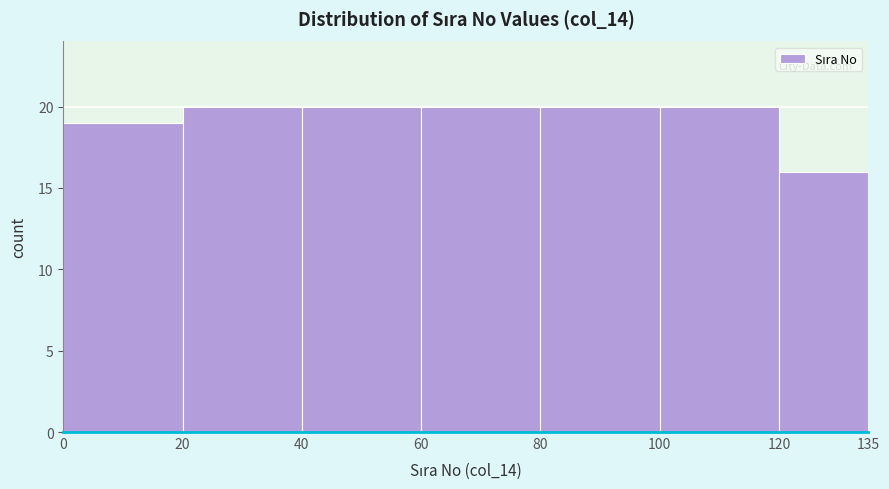

Reading left to right, list every bar in this chart as the range it spans on the x-axis followed by its height. The values are not printed on the chart, so give them approximately, as read against the axis.

0 to 20: 19
20 to 40: 20
40 to 60: 20
60 to 80: 20
80 to 100: 20
100 to 120: 20
120 to 135: 16